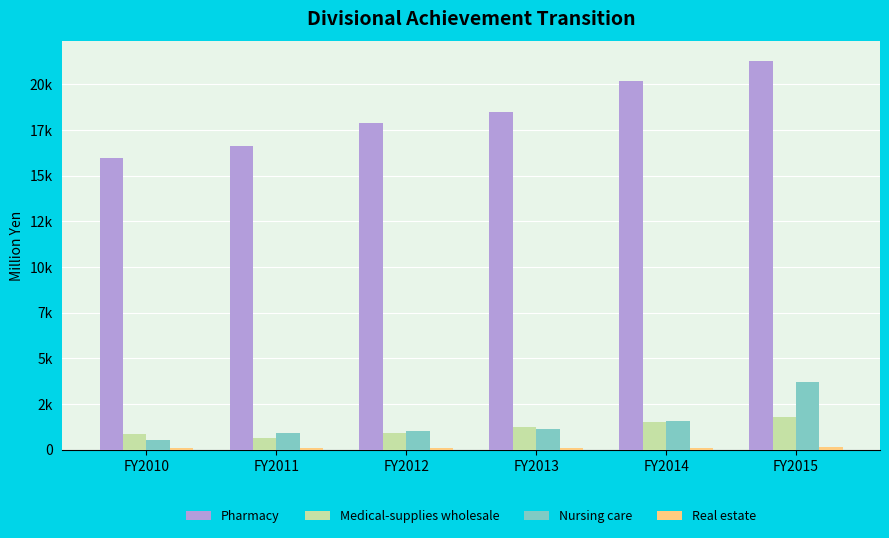

Does the chart contain stacked bars?

No